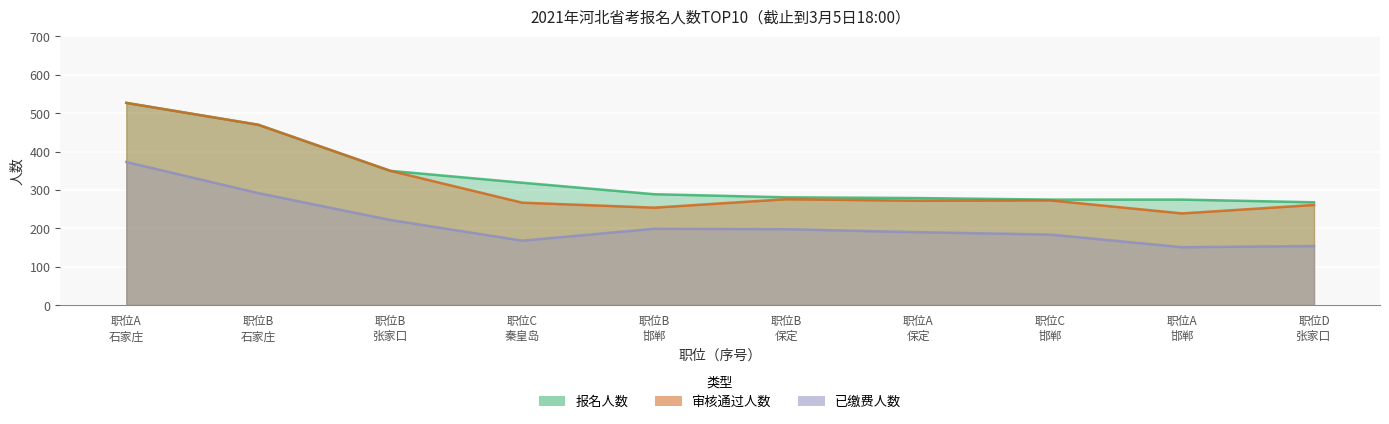

True or false: 报名人数 has a value of 327 at 职位B 石家庄.

False